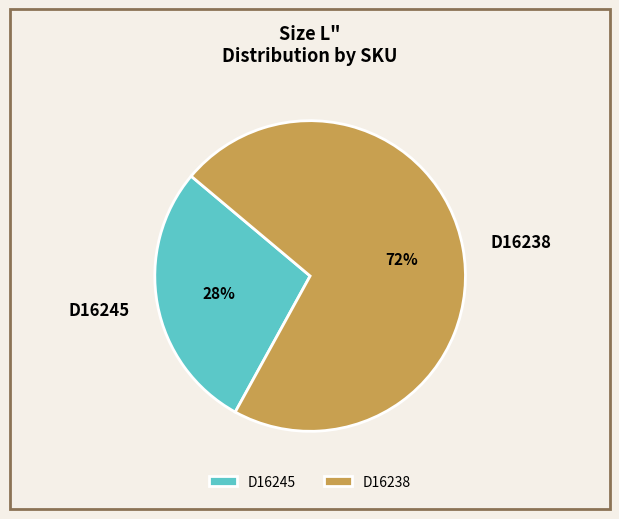

Rank the categories by value from highest to lowest.

D16238, D16245